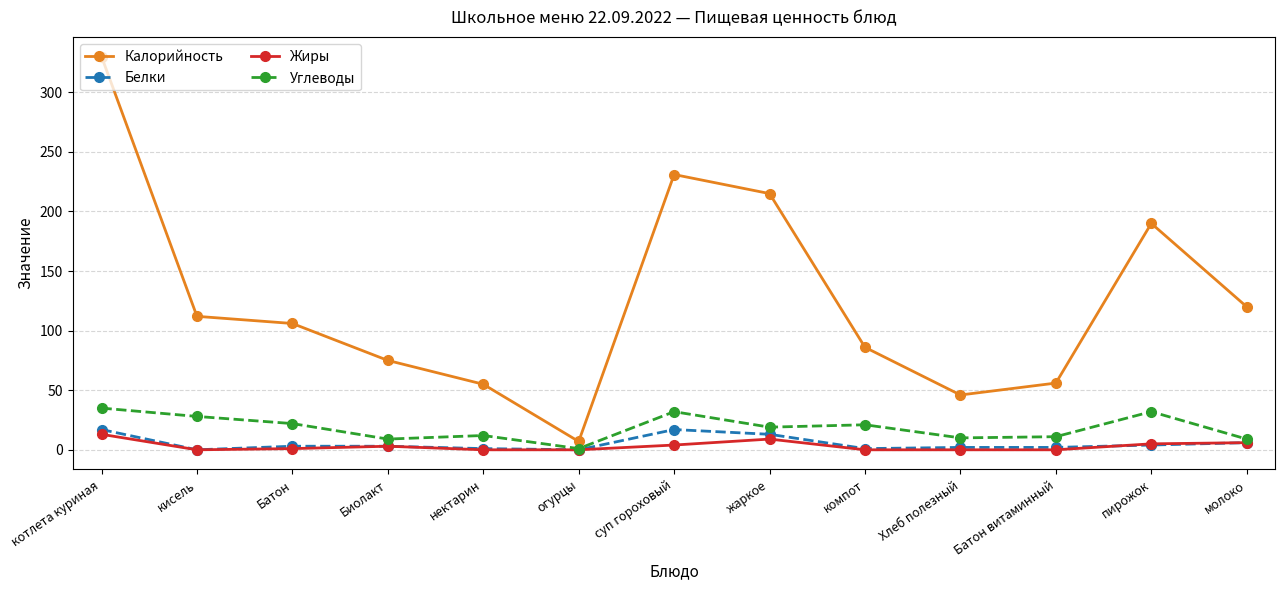

Which series has the largest total across all categories?

Калорийность